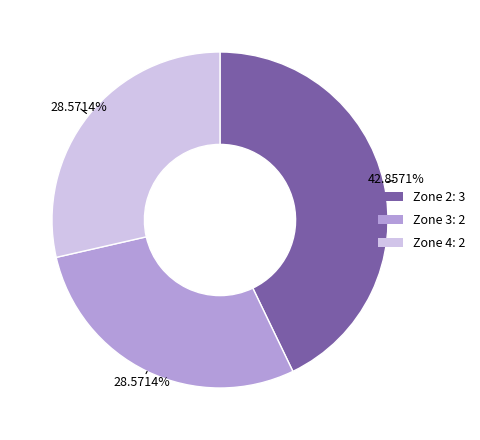

Does Zone 2 represent more than half of the total?

No